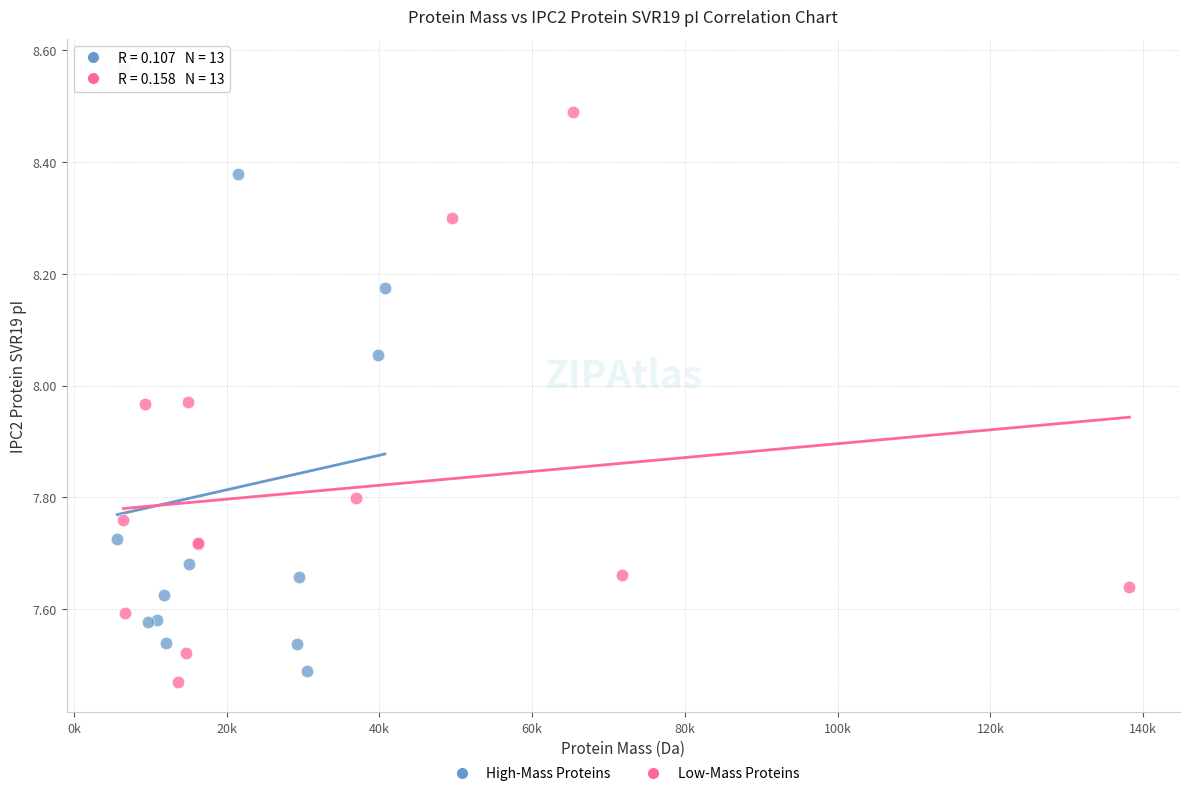

Which series has the widest spread of Y values?

High-Mass Proteins